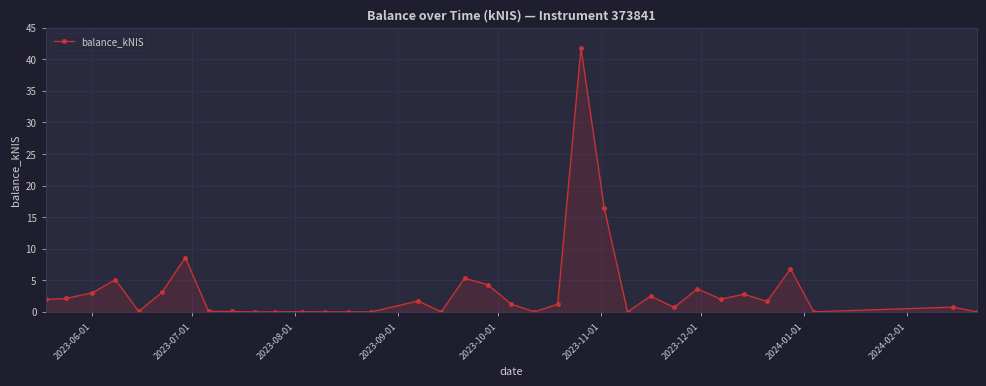

What is the value of the 22nd point from the left?

1.2